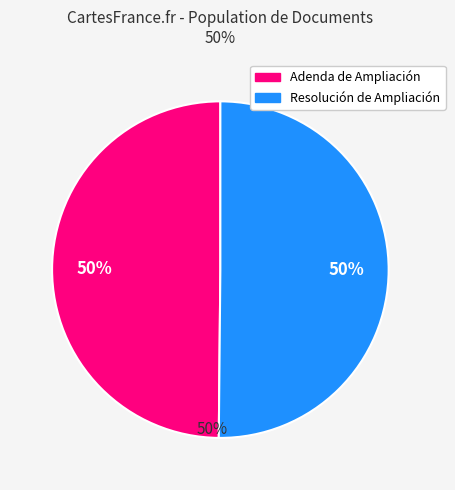

Rank the categories by value from highest to lowest.

Resolución de Ampliación, Adenda de Ampliación